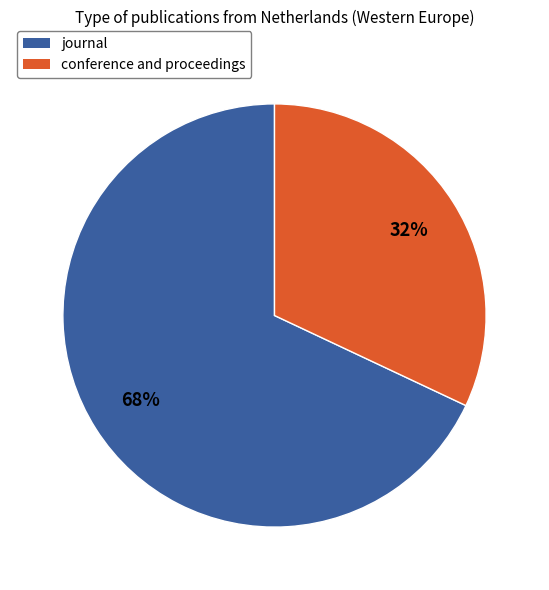

To the nearest percent, what is the combined percentage of conference and proceedings and journal?

100%